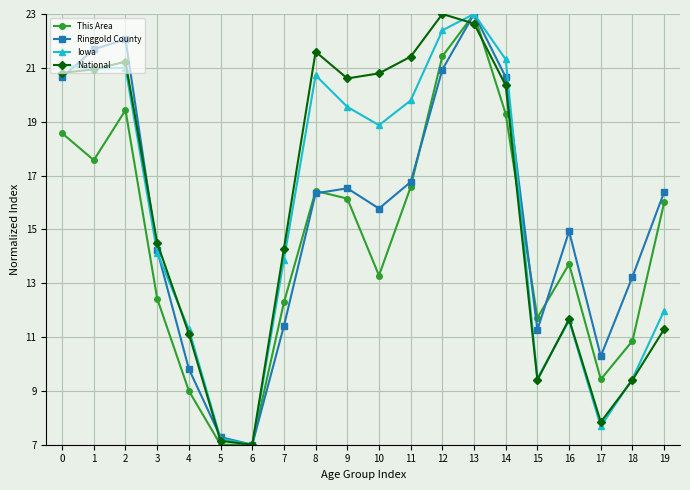

Where do Ringgold County and Iowa first cross each other?

0 and 1